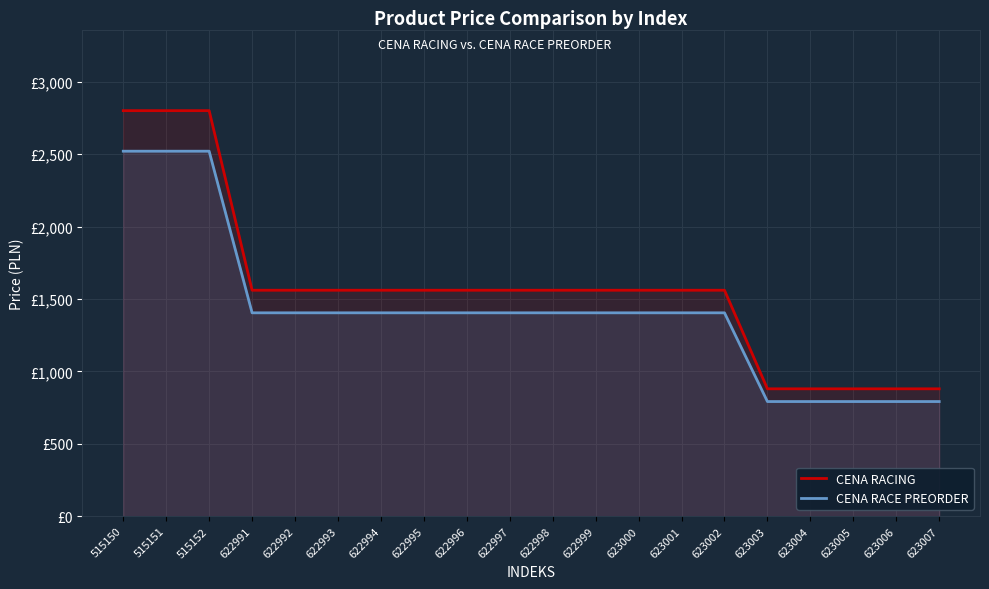

What is the minimum value for CENA RACE PREORDER?

791.3